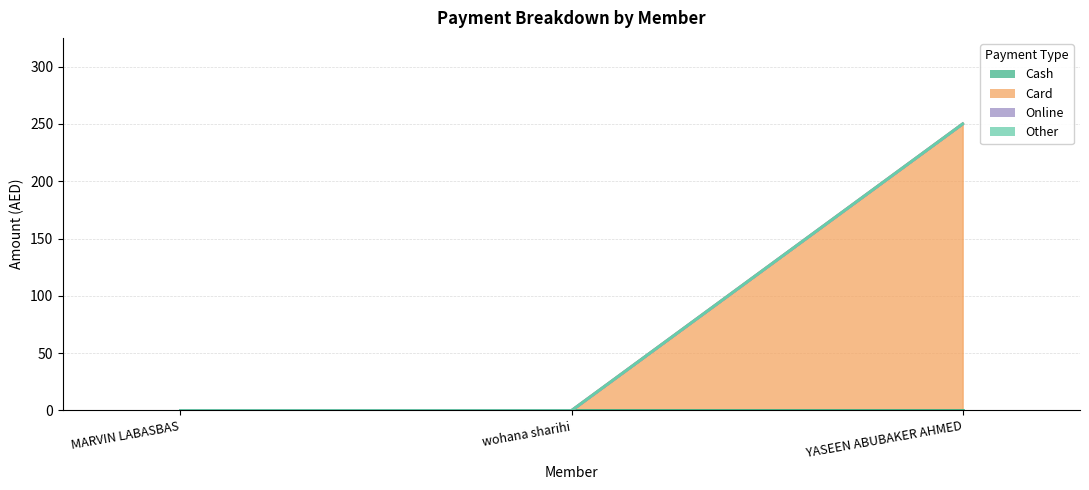

Reading left to right, extract all data points from this chart.

Cash: 0	0	0
Card: 0	0	250
Online: 0	0	0
Other: 0	0	0